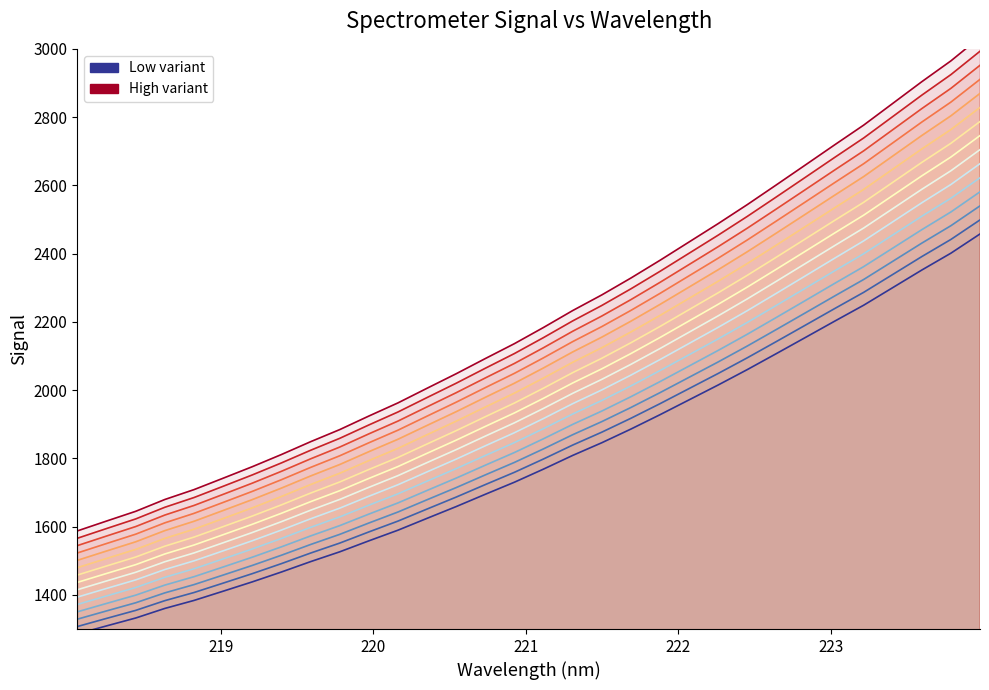

What is the sum of the values at 222.6447 and 222.0721?

4078.6